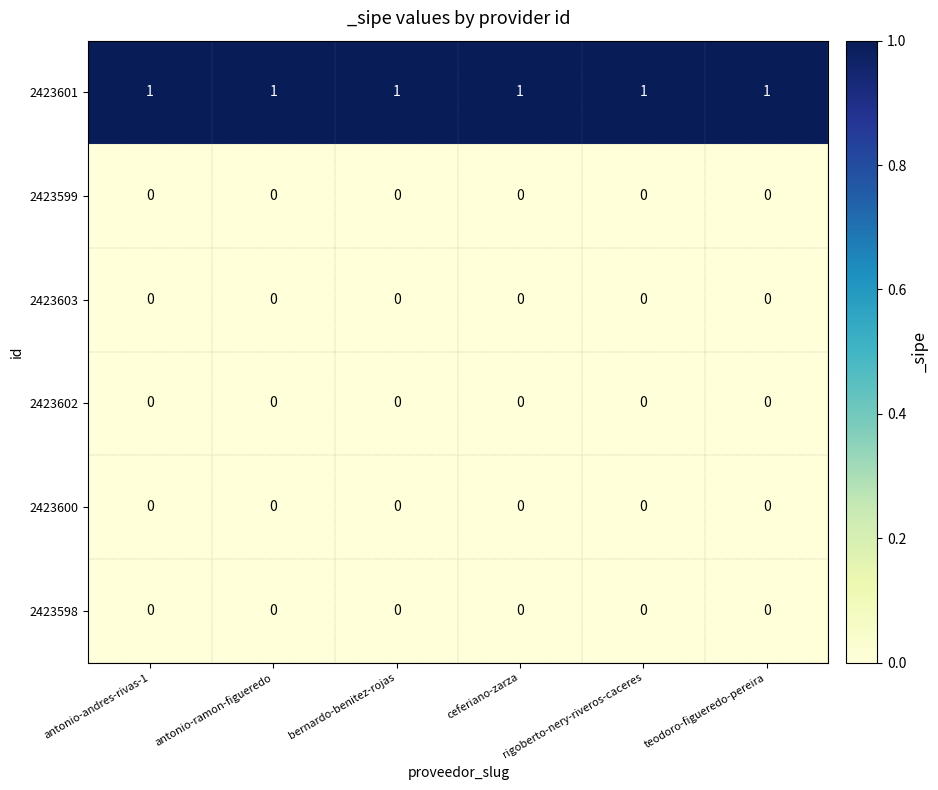

At how many categories does at least one series exceed 0?

6